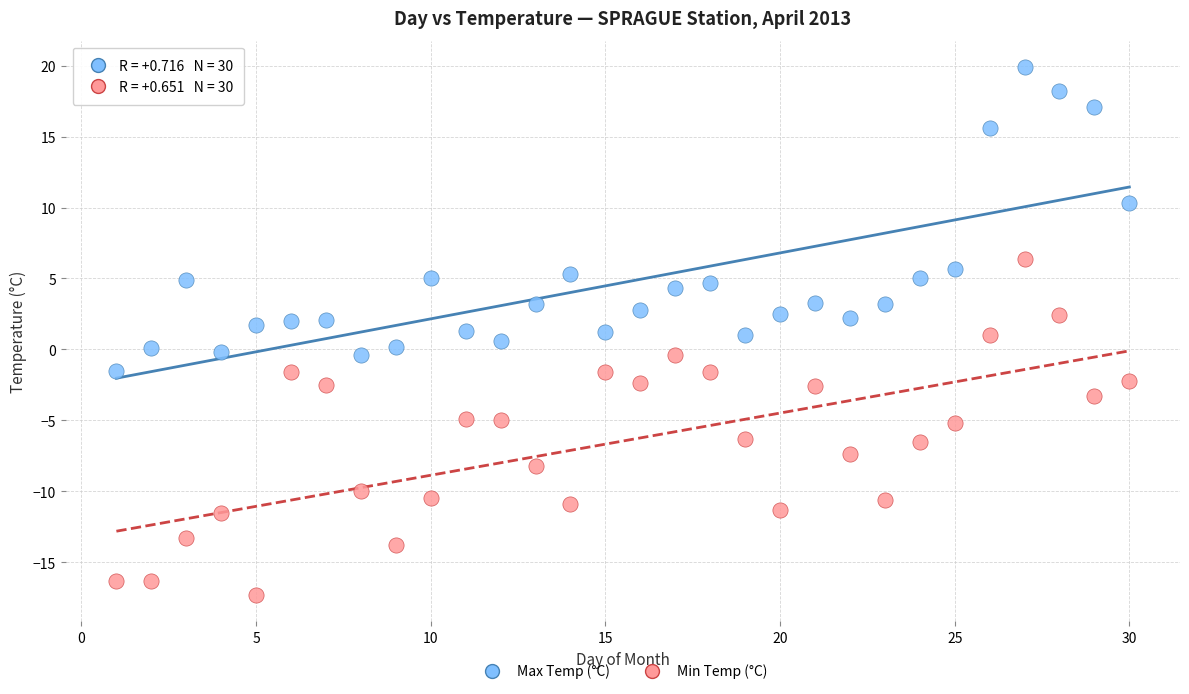

Across all data points, what is the range of Y values (max minus min)?

37.2